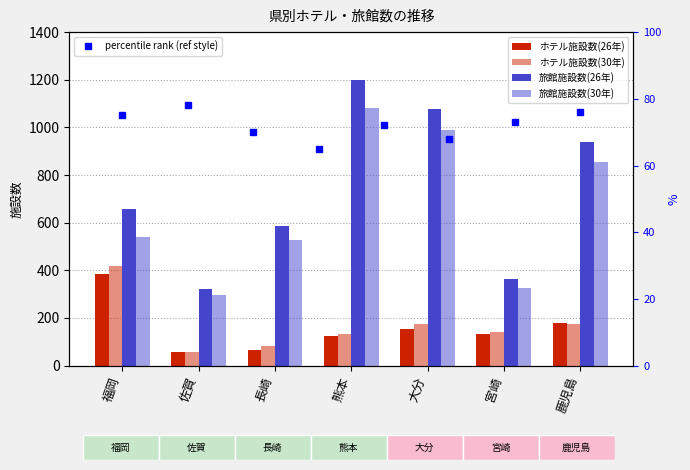

Reading right to left, transcribe all the data shown in this chart.

ホテル施設数(26年): 177	131	155	126	64	56	384
ホテル施設数(30年): 176	139	175	133	84	58	418
旅館施設数(26年): 938	362	1076	1199	588	321	657
旅館施設数(30年): 856	326	987	1080	527	297	539